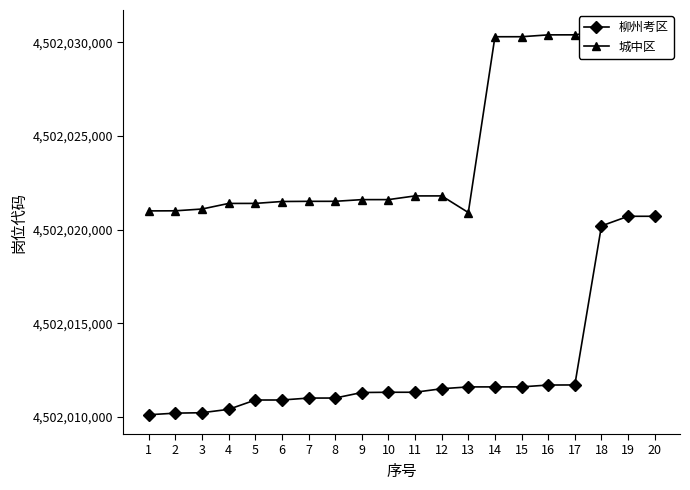

What is the difference between the maximum and minimum values in the 城中区 series?

9787